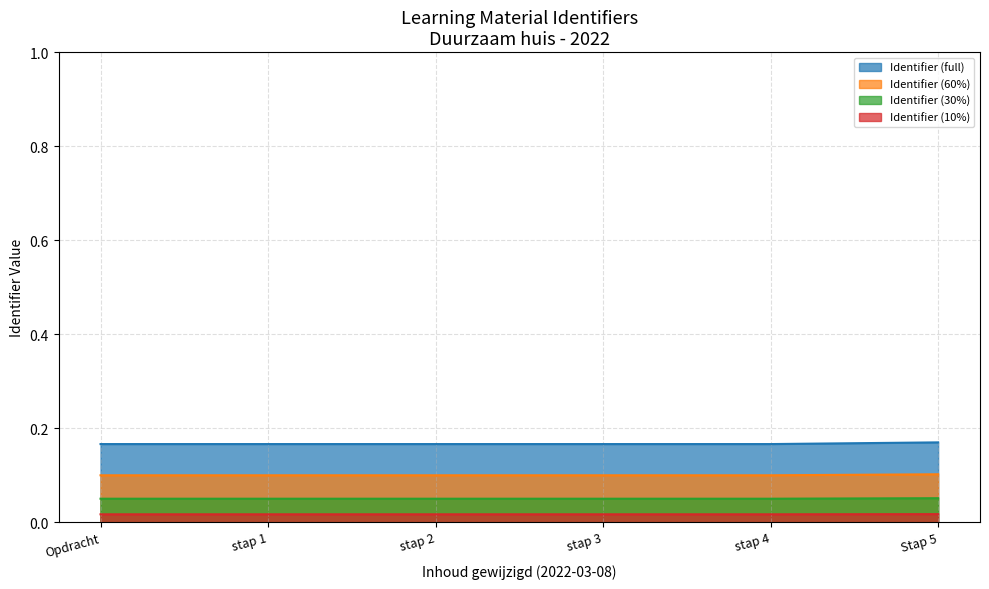

How many values are between 0 and 1?

6